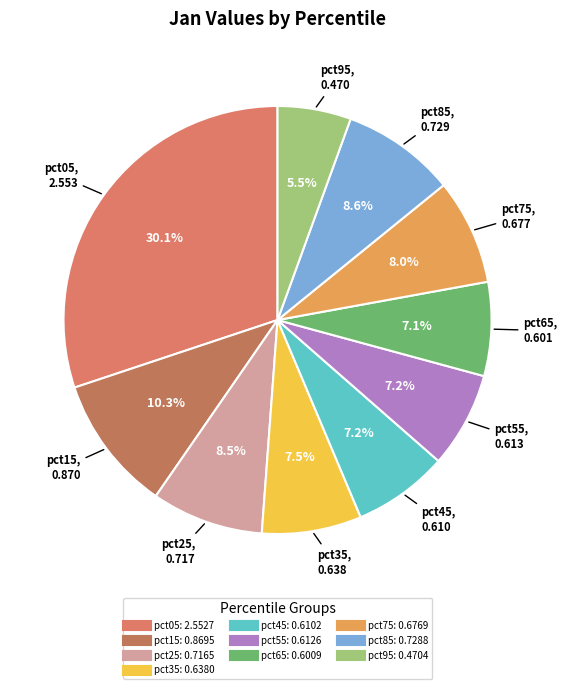

Between pct05 and pct75, which is larger?

pct05